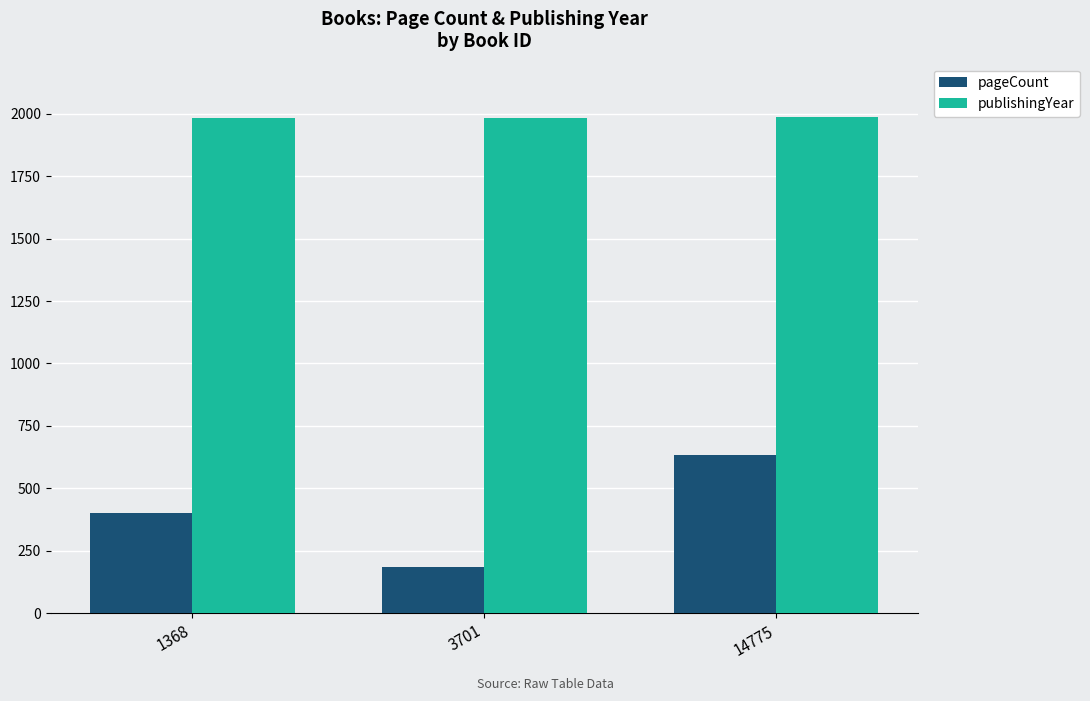

What is the value of the publishingYear bar at the 1st from the left?

1983